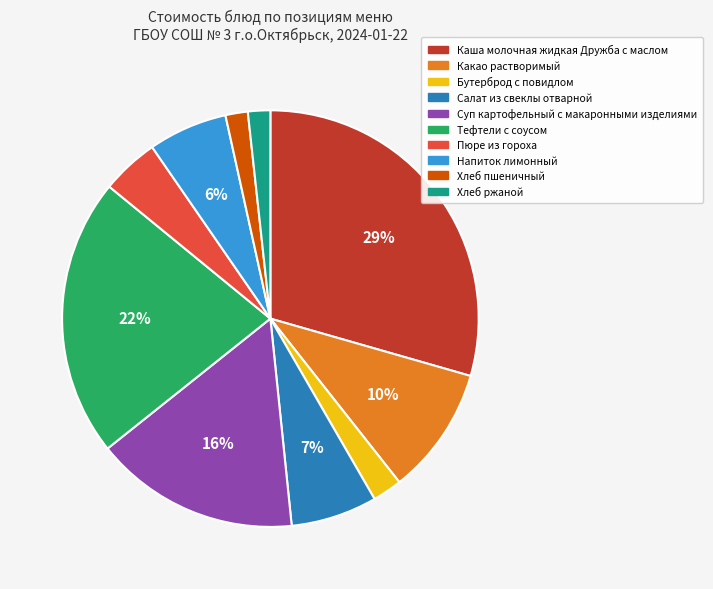

Which has a higher value, Салат из свеклы отварной or Пюре из гороха?

Салат из свеклы отварной